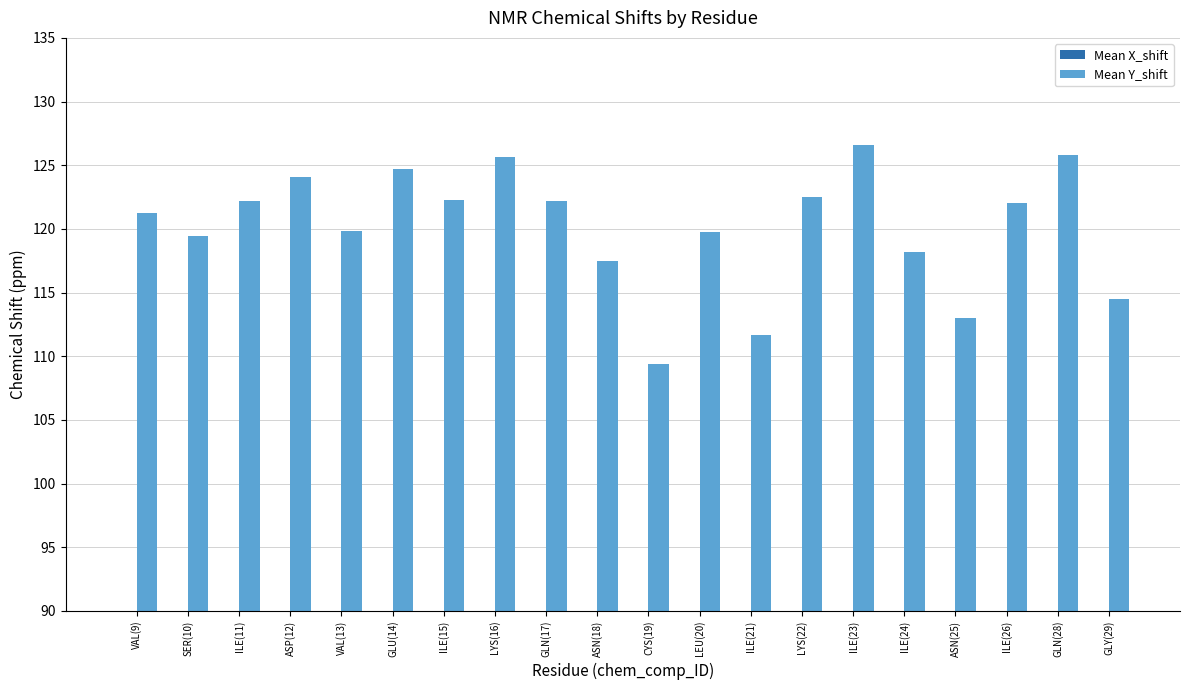

Rank the series by their maximum value, from highest to lowest.

Mean Y_shift, Mean X_shift